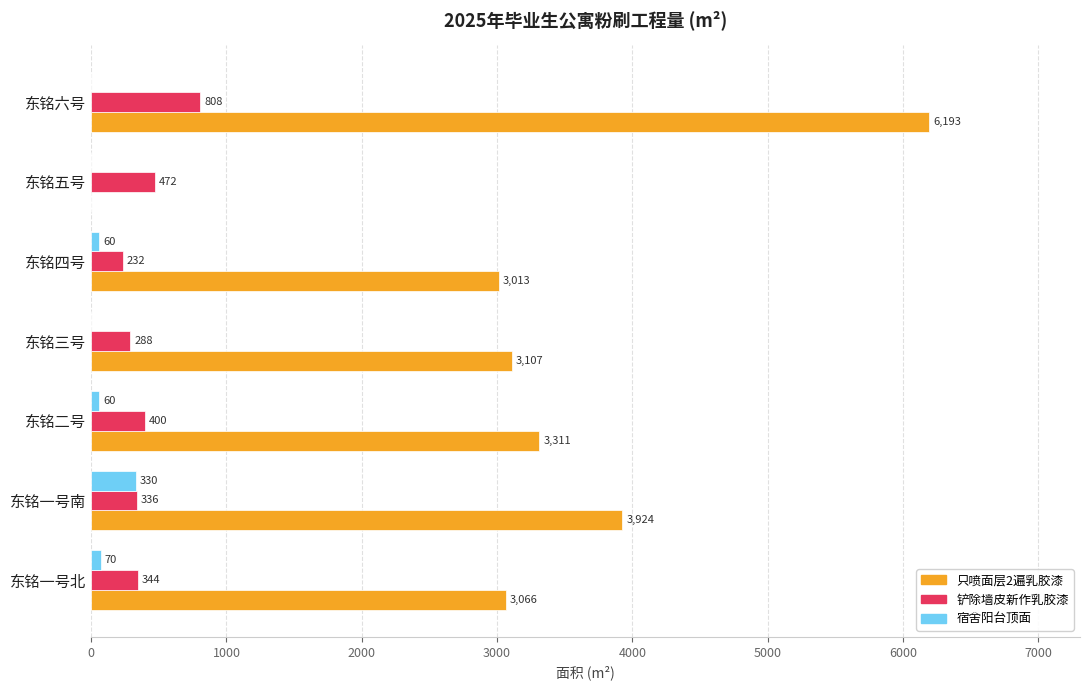

What is the approximate value of 铲除墙皮新作乳胶漆 at 东铭一号北?

344.0